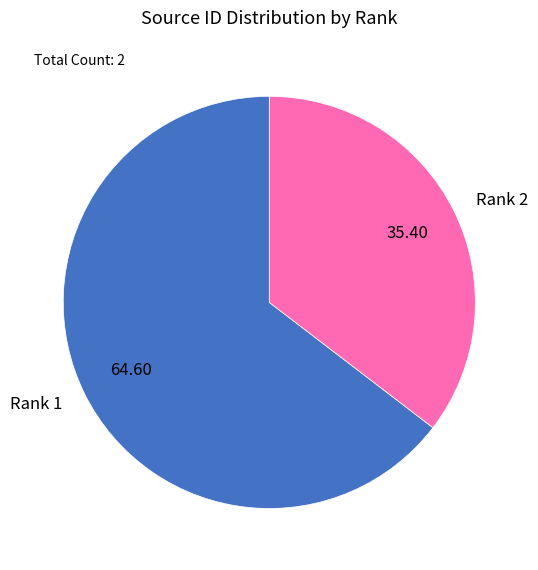

Is there a majority slice in this chart?

Yes